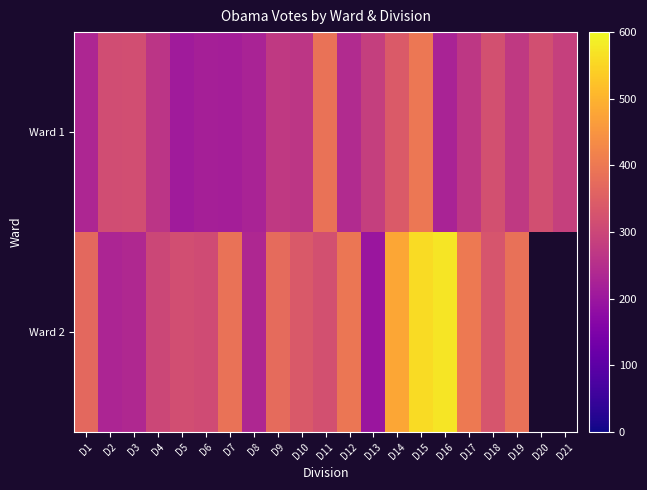

What is the total value across all series at D10?

605.0